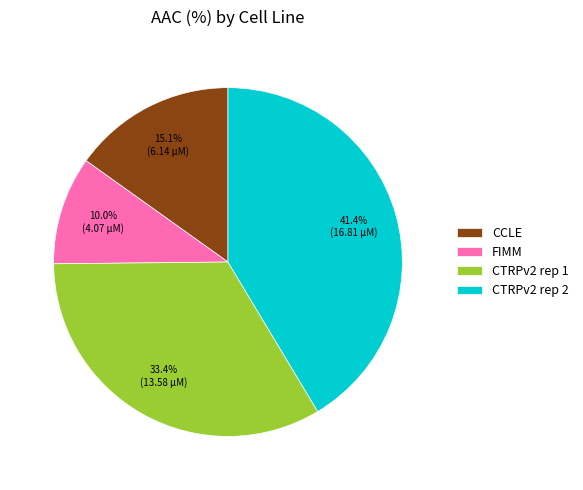

Which slice is the smallest?

FIMM